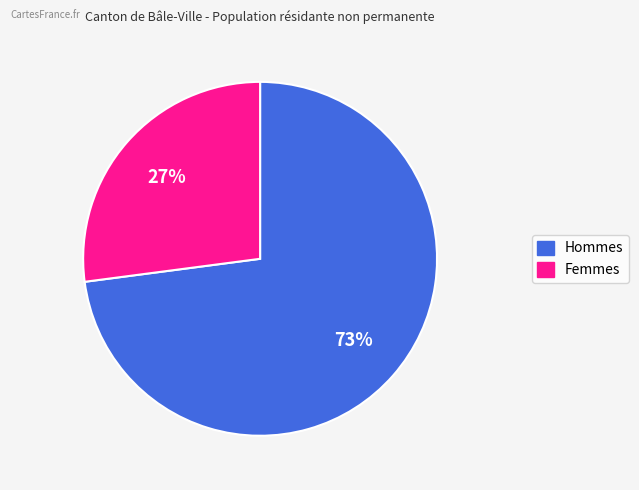

Count the number of slices in the pie.

2